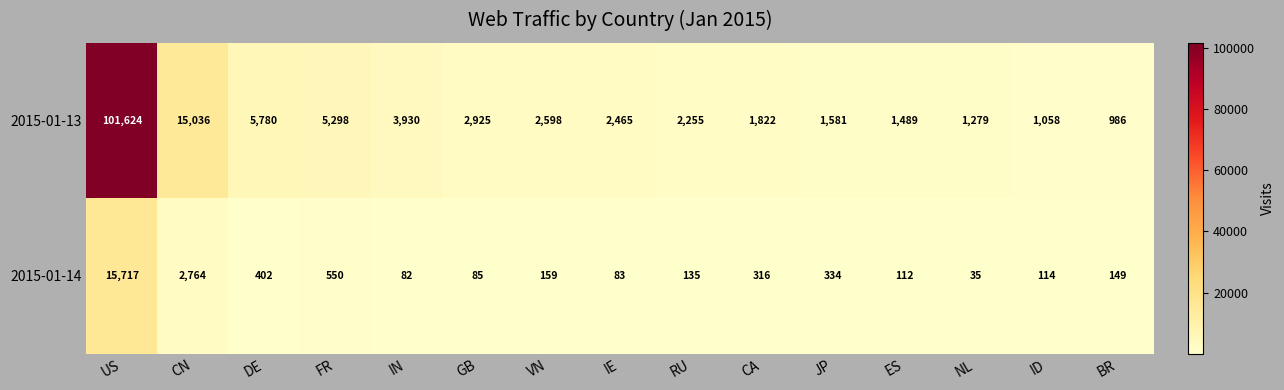

The value of 2015-01-14 at IE is 47. True or false?

False